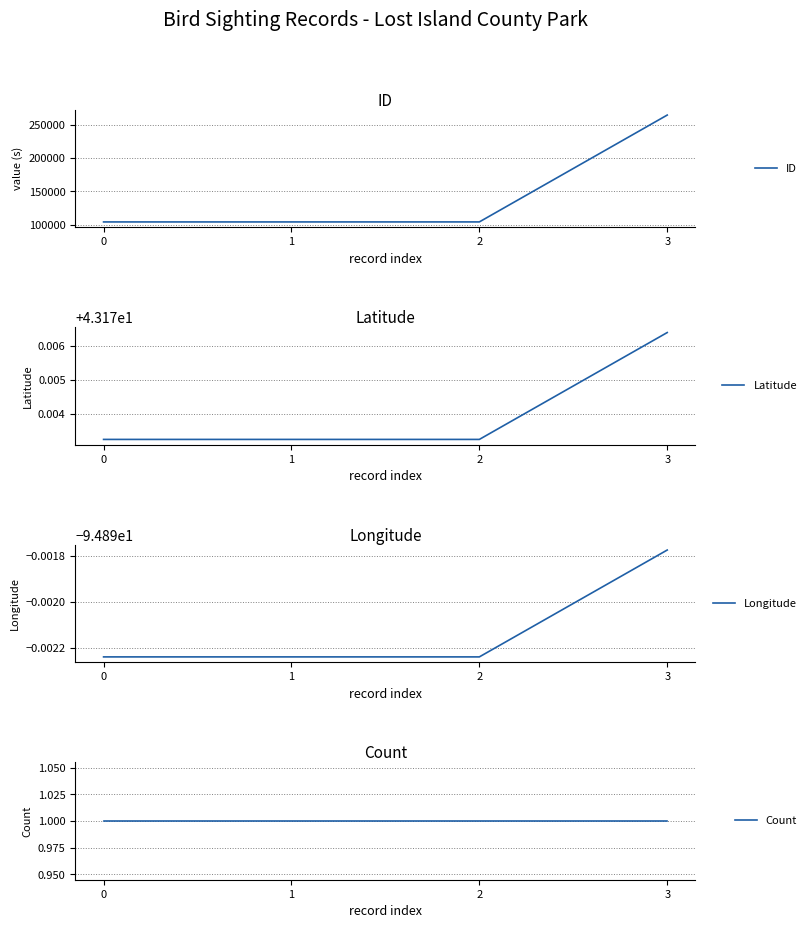

What is the average value of the Longitude series?

-94.9